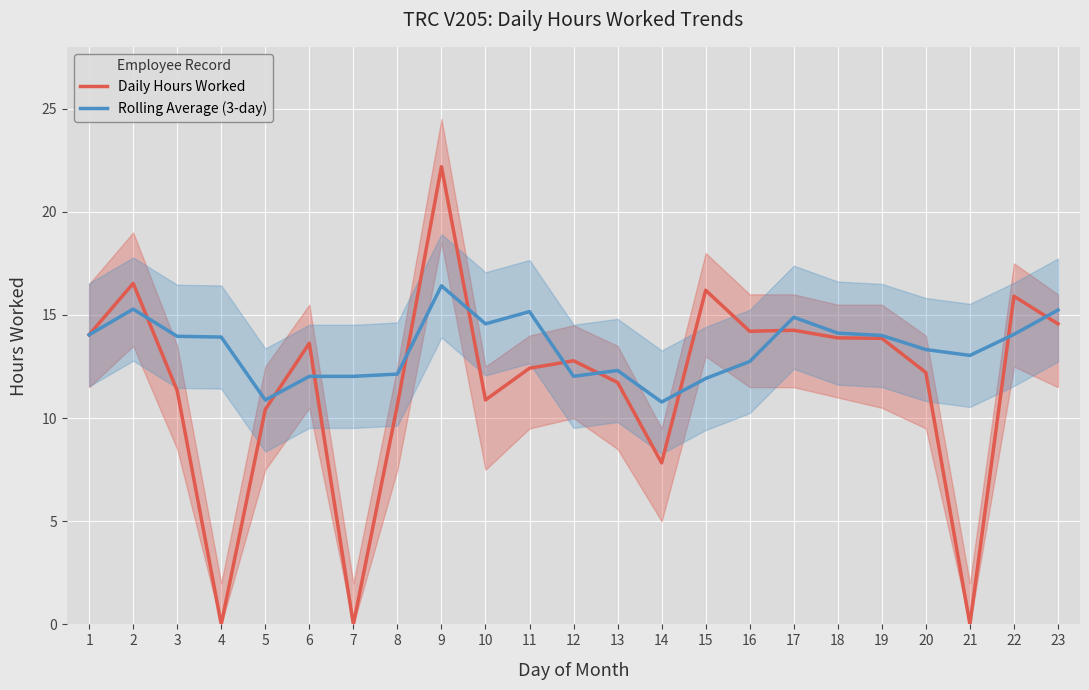

Is the value of Rolling Average (3-day) at 20 greater than the value of Daily Hours Worked at 13?

Yes